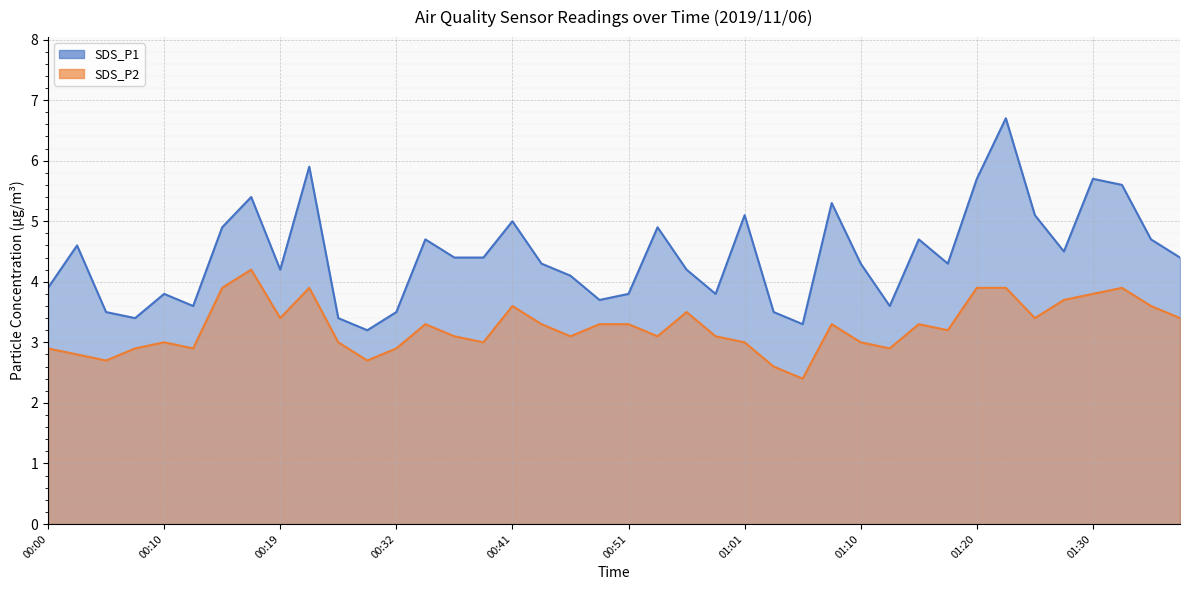

What is the approximate value of SDS_P2 at 00:46?

3.1